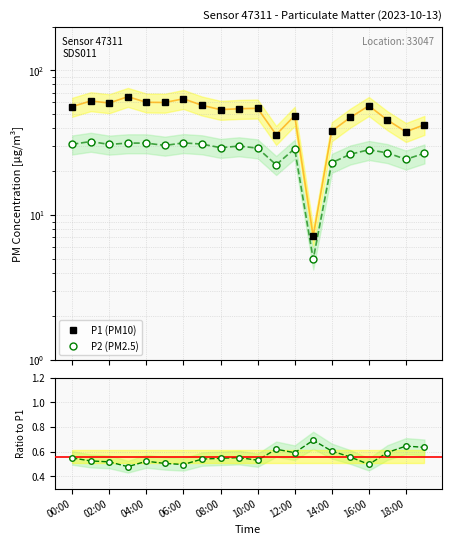

Where does the P1 (PM10) series first go above 54?

00:00